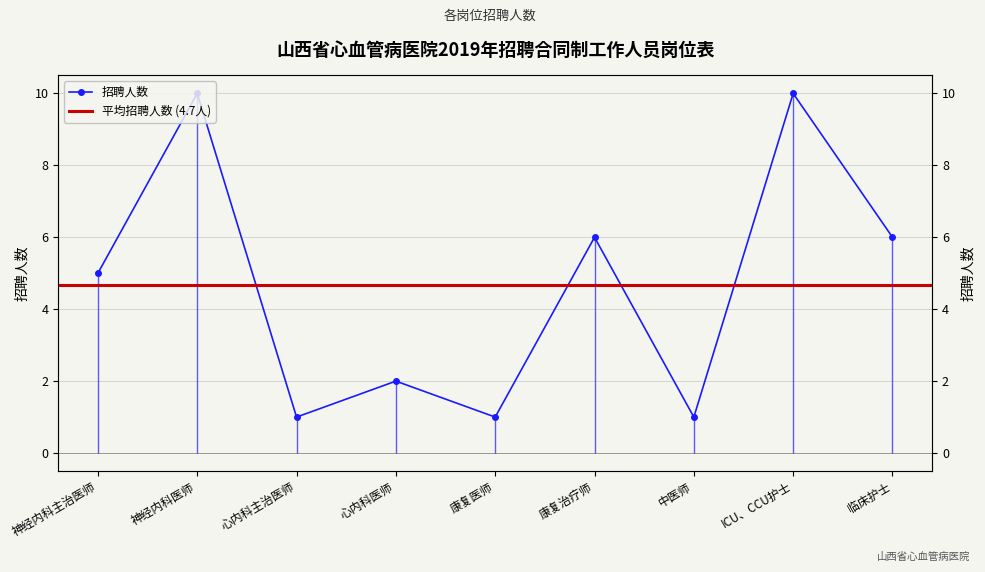

The value at 神经内科医师 is 10. True or false?

True